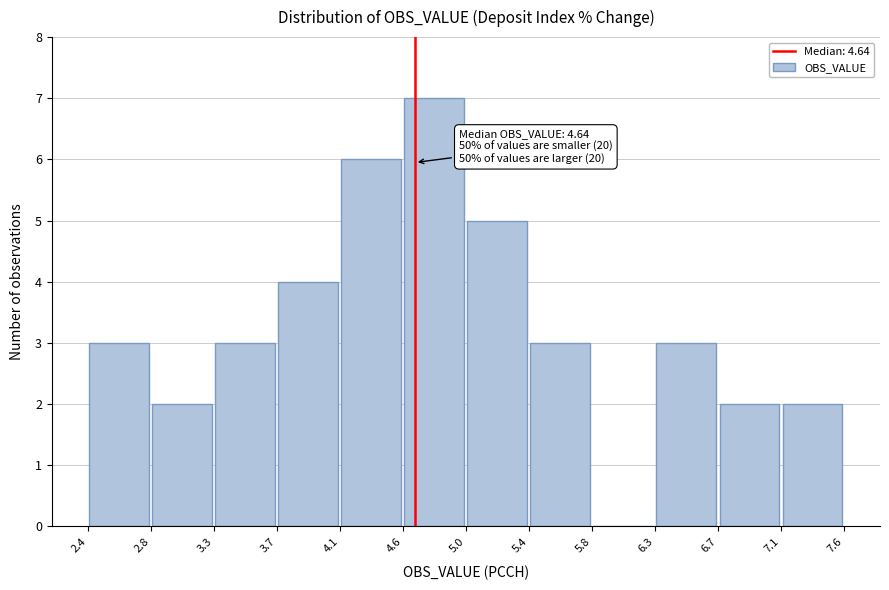

Over which range of the x-axis is the bar tallest?

4.6 to 5.0